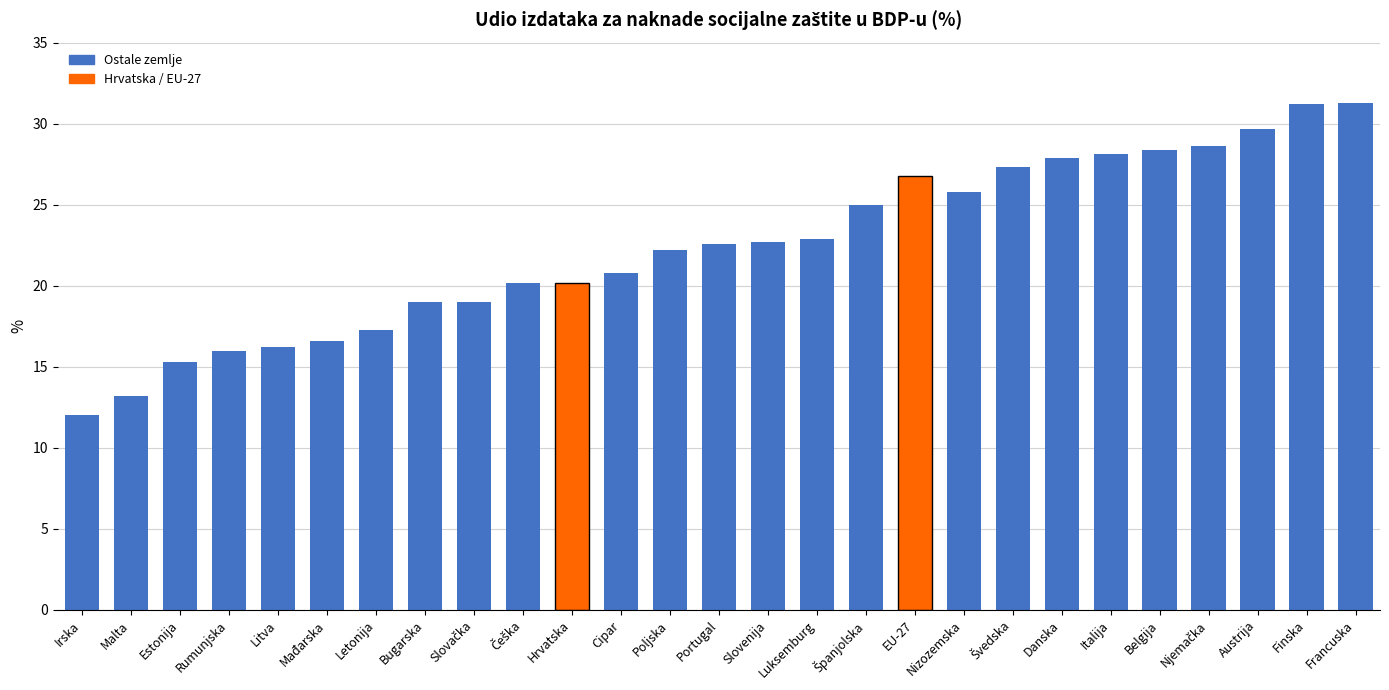

Which category has the lowest value across all series?

Irska